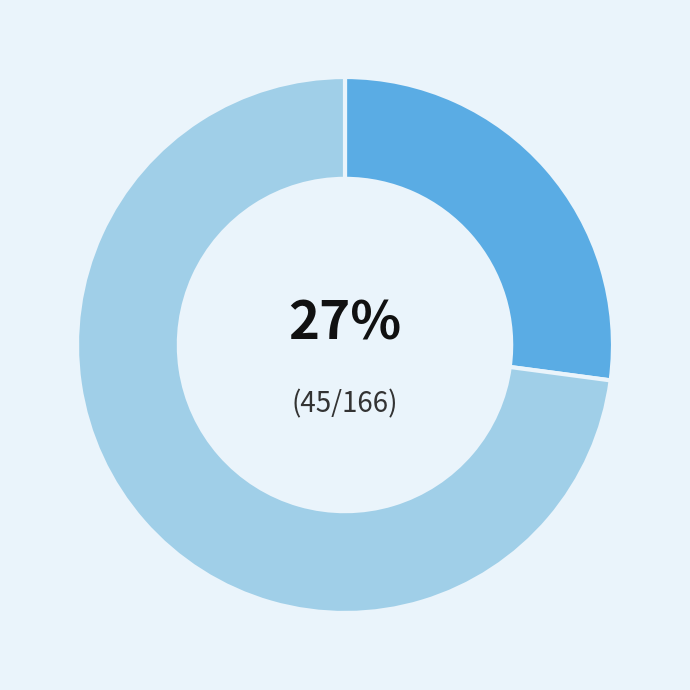

Is there a majority slice in this chart?

Yes